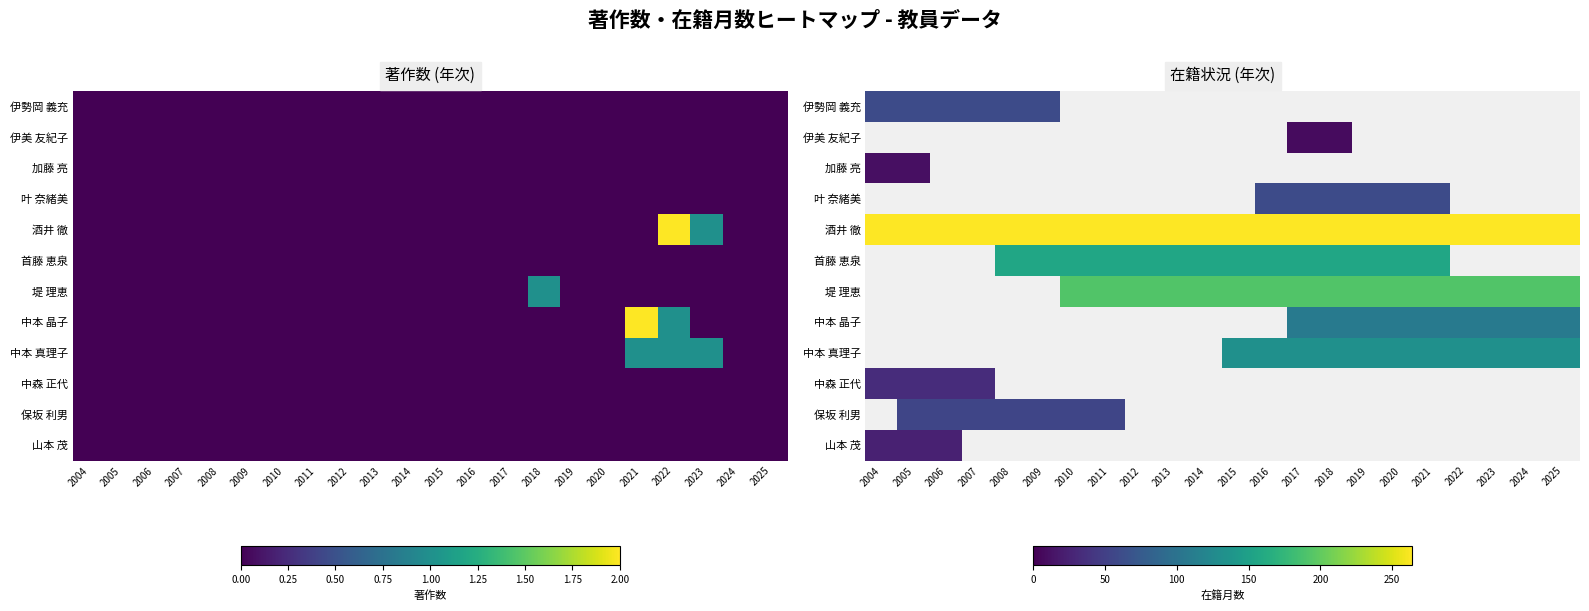

Rank the categories by 保坂 利男 value from lowest to highest.

2004, 2005, 2006, 2007, 2008, 2009, 2010, 2011, 2012, 2013, 2014, 2015, 2016, 2017, 2018, 2019, 2020, 2021, 2022, 2023, 2024, 2025